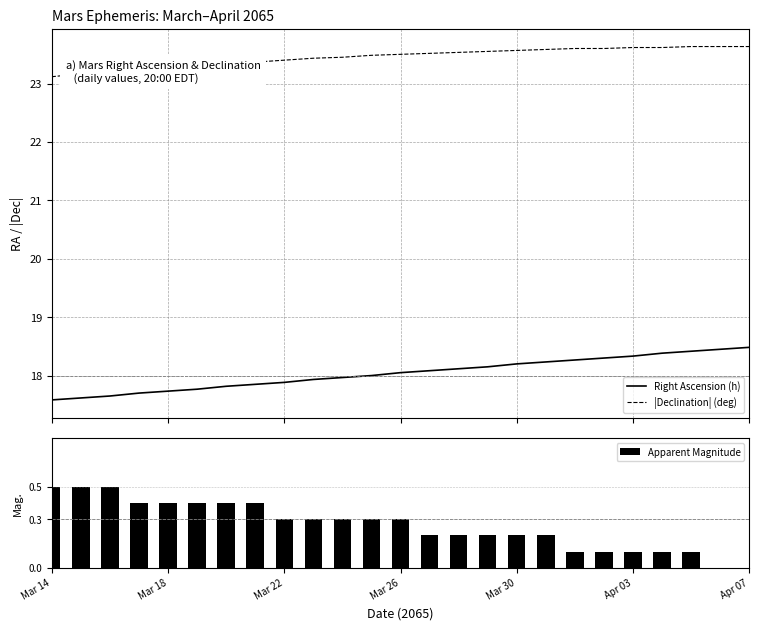

What is the lowest value of the |Declination| (deg) series?

23.1